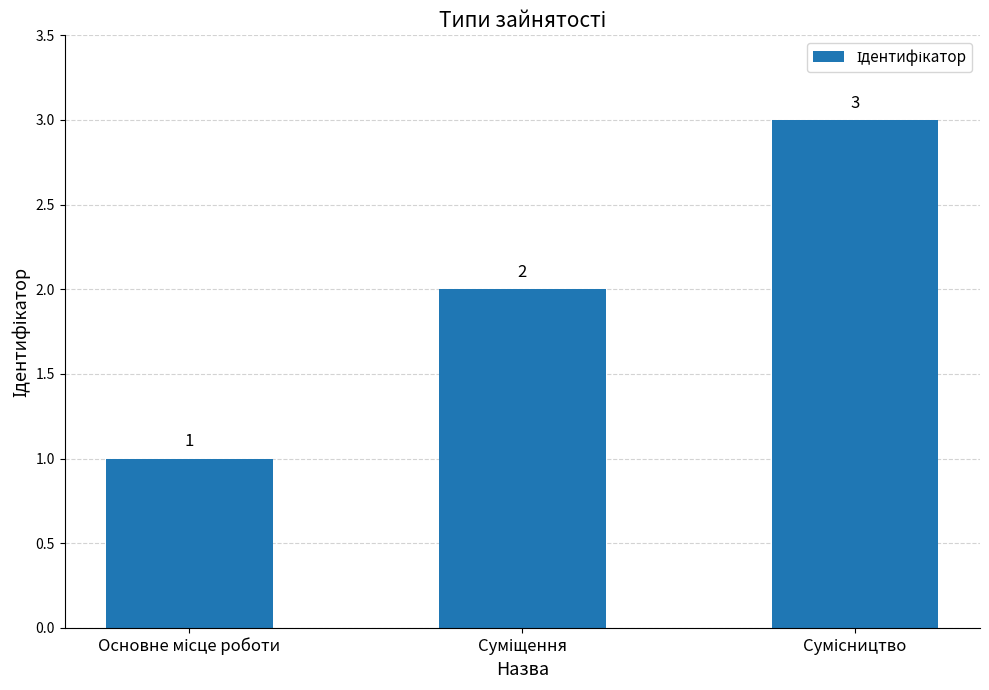

What is the value of the 3rd bar from the left?

3